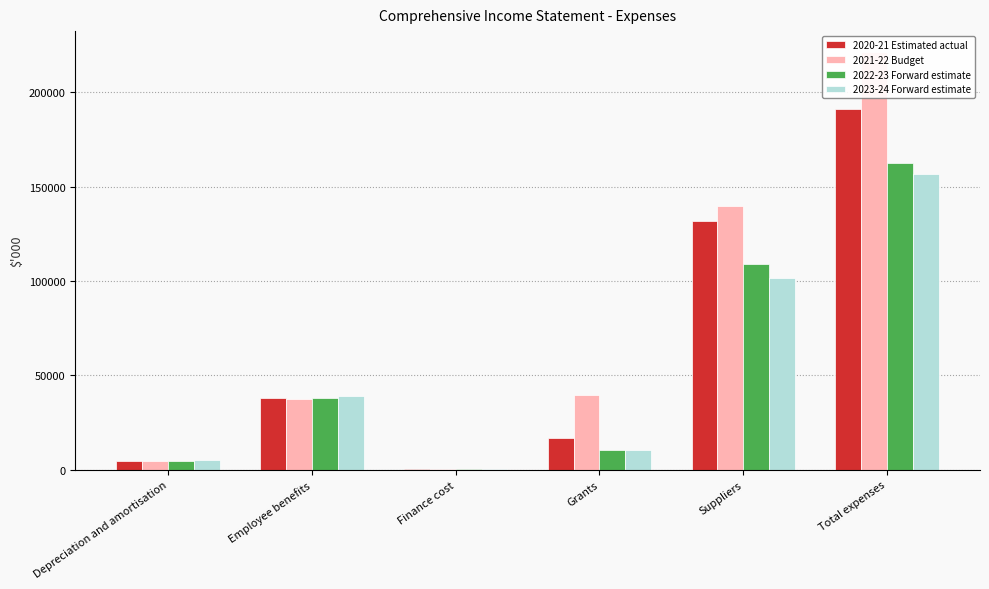

Reading left to right, what are all the values shown in this chart?

2020-21 Estimated actual: 4629	38192	334	16578	131535	191268
2021-22 Budget: 4633	37254	286	39691	139500	221364
2022-23 Forward estimate: 4541	38177	236	10572	108979	162505
2023-24 Forward estimate: 5047	39131	187	10572	101595	156532